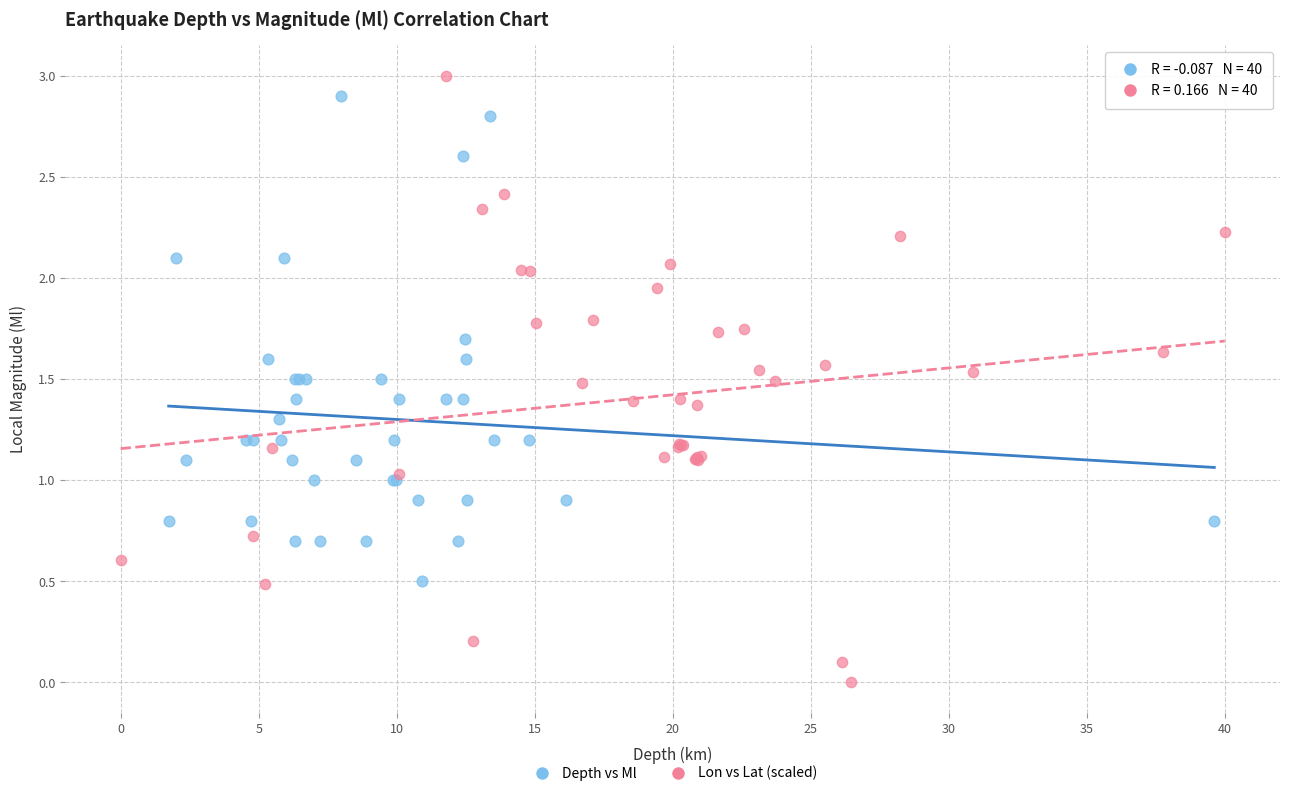

Which series has the widest spread of Y values?

Lon vs Lat (scaled)